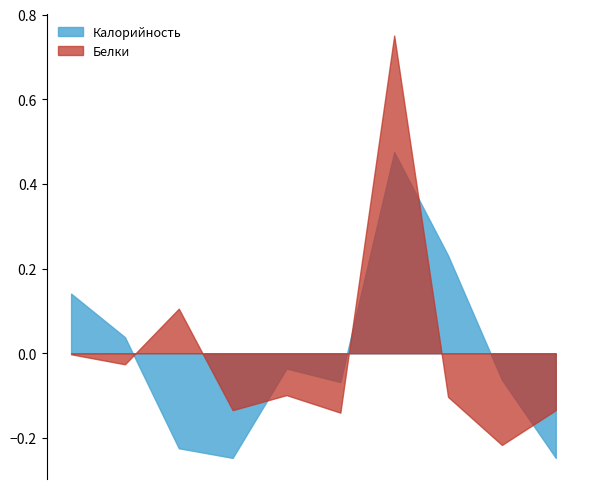

How many interior local valleys does the Калорийность series have?

2